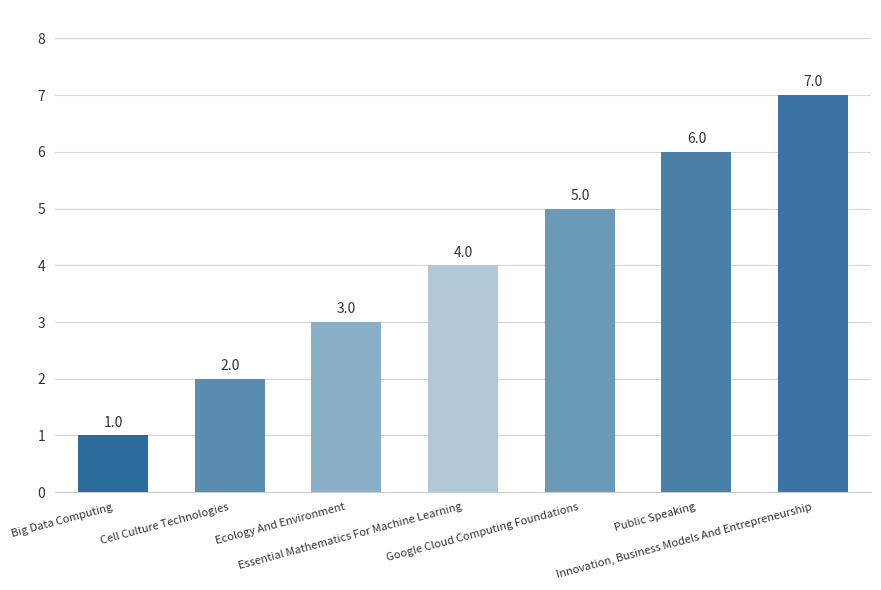

List the labels in order of value, smallest first.

Big Data Computing, Cell Culture Technologies, Ecology And Environment, Essential Mathematics For Machine Learning, Google Cloud Computing Foundations, Public Speaking, Innovation, Business Models And Entrepreneurship